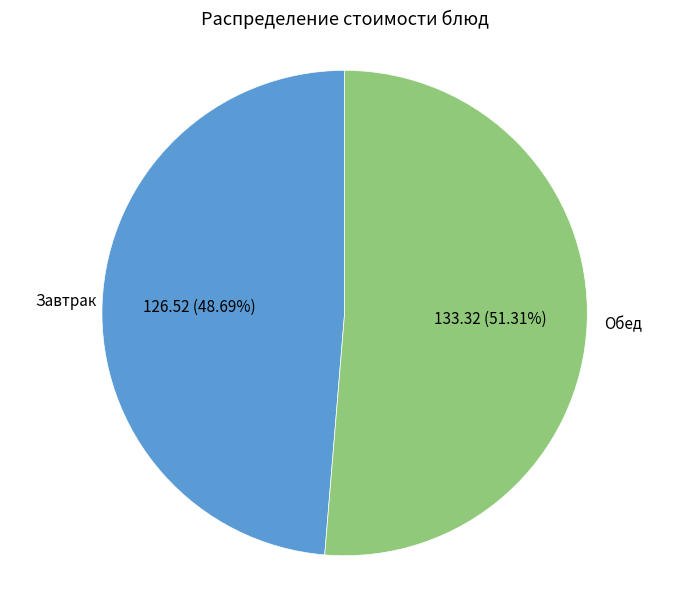

Is there any slice that represents more than half of the pie?

Yes